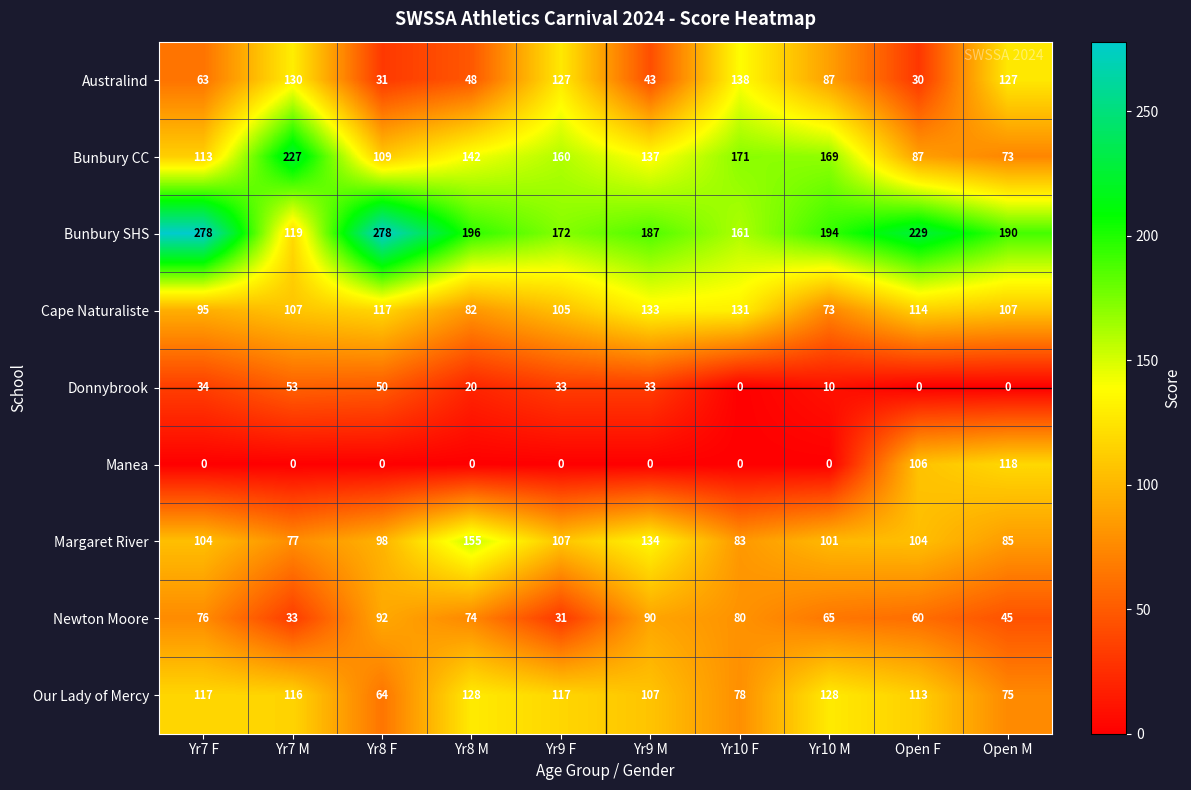

The value of Manea at Yr7 F is 0. True or false?

True